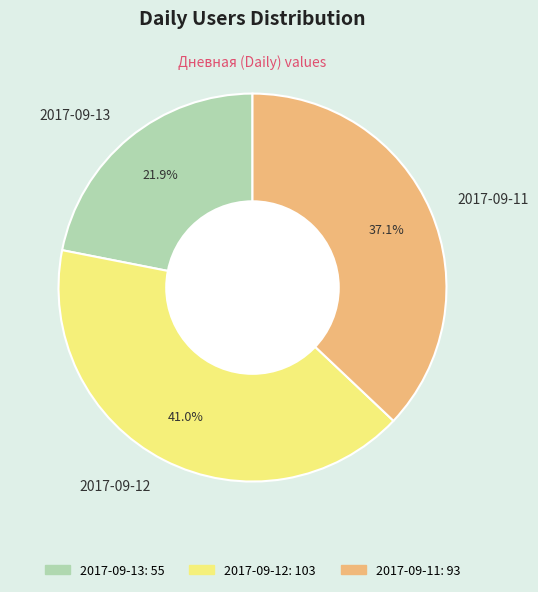

To the nearest percent, what is the combined percentage of 2017-09-12 and 2017-09-13?

63%